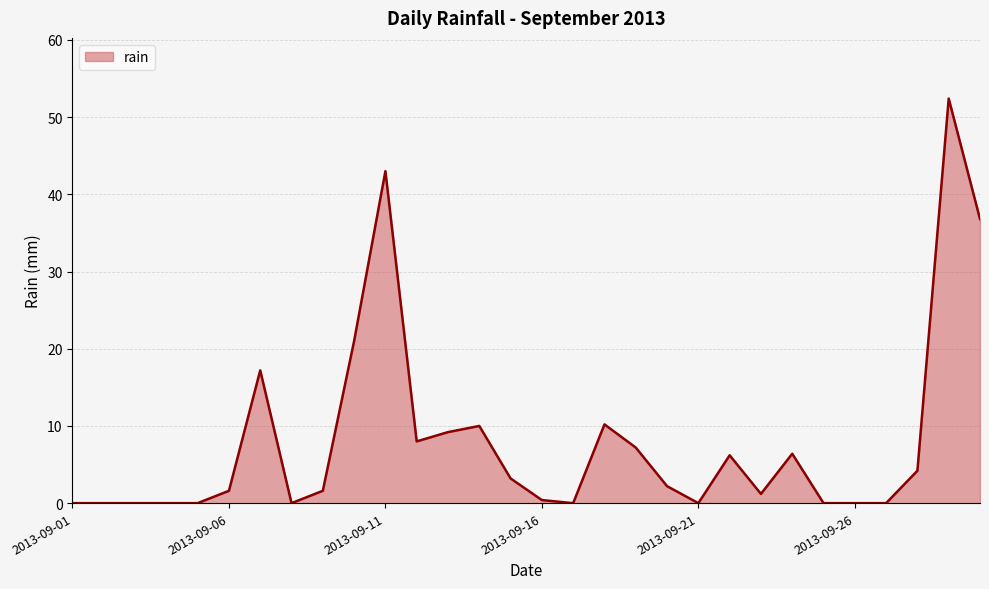

What is the difference between the maximum and minimum values?

52.4